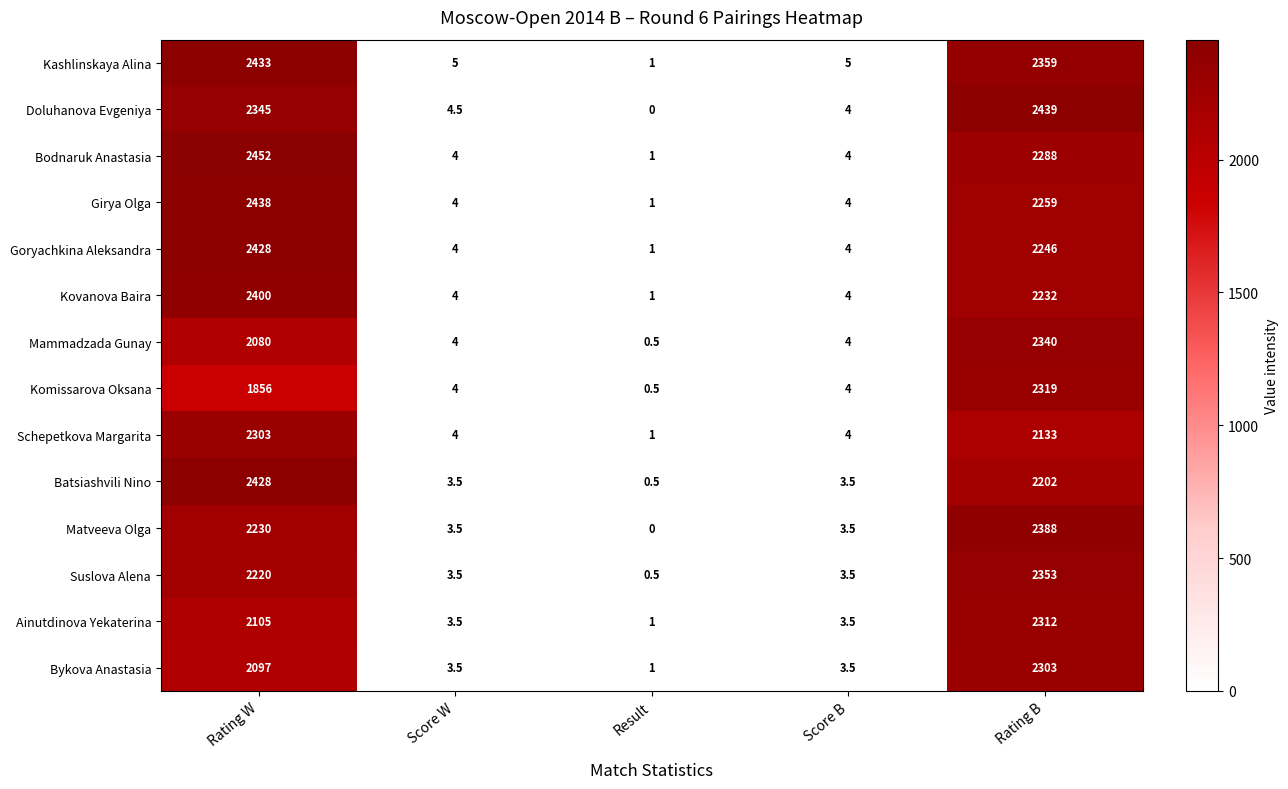

Which series has the widest spread of values?

Bodnaruk Anastasia